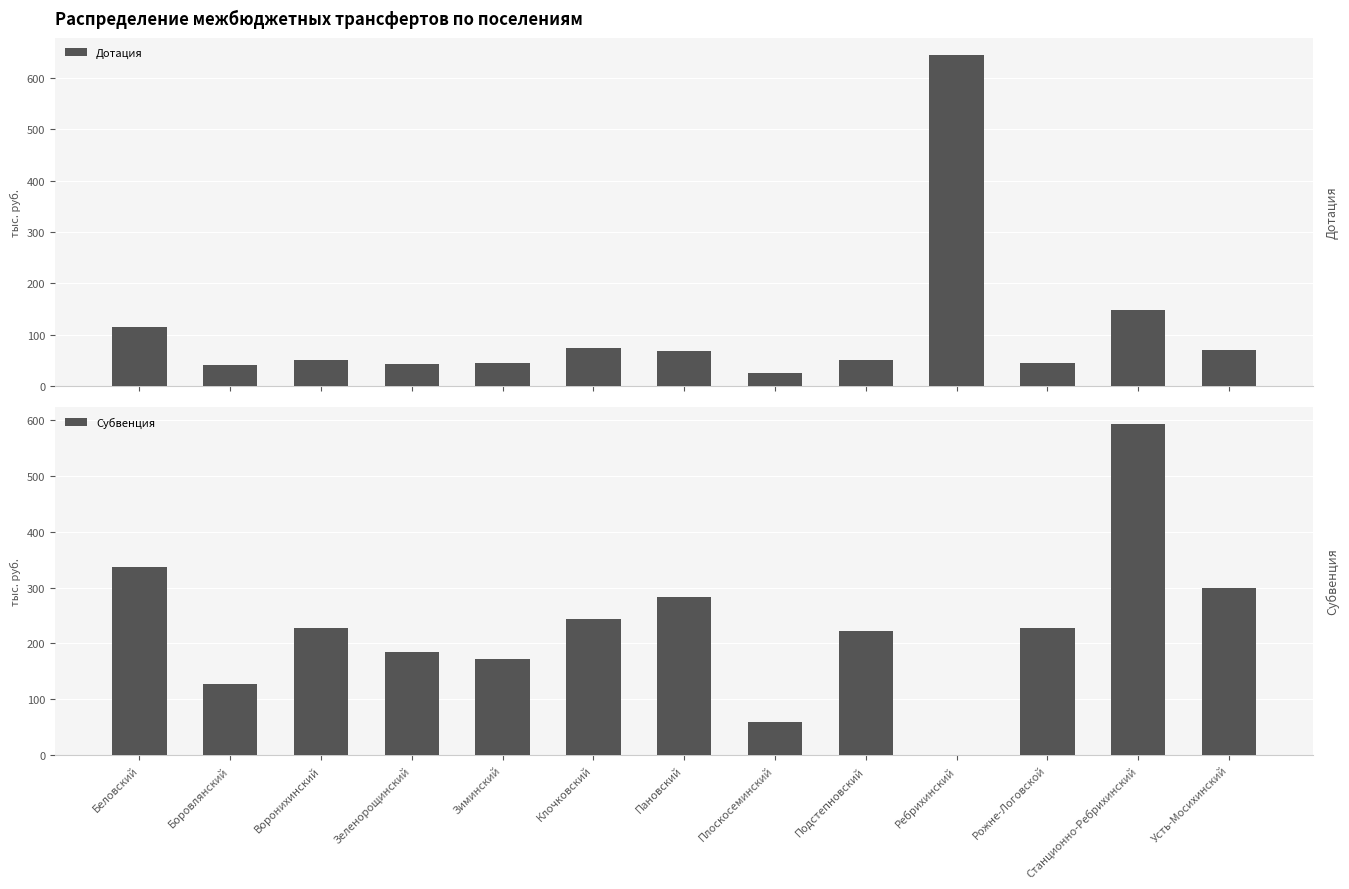

What is the difference between the maximum and minimum values in the Дотация series?

620.4